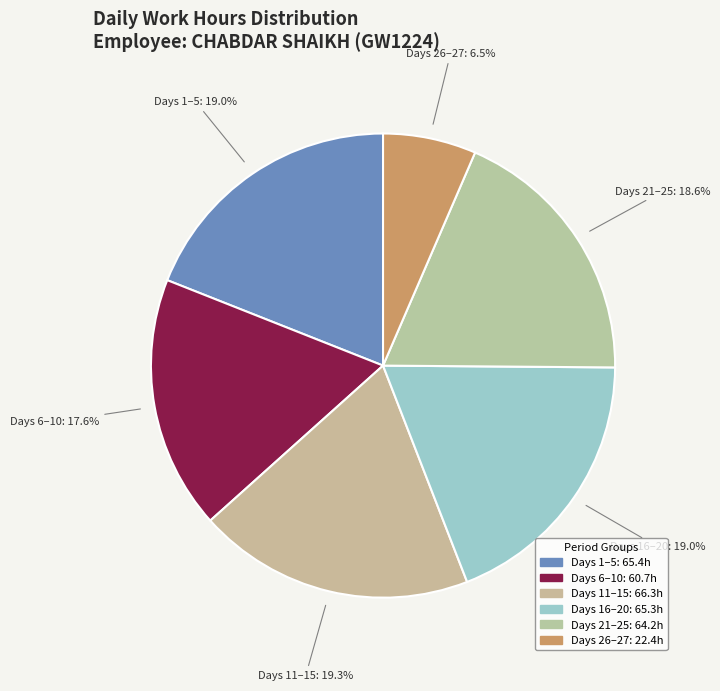

How many segments does this pie chart have?

6